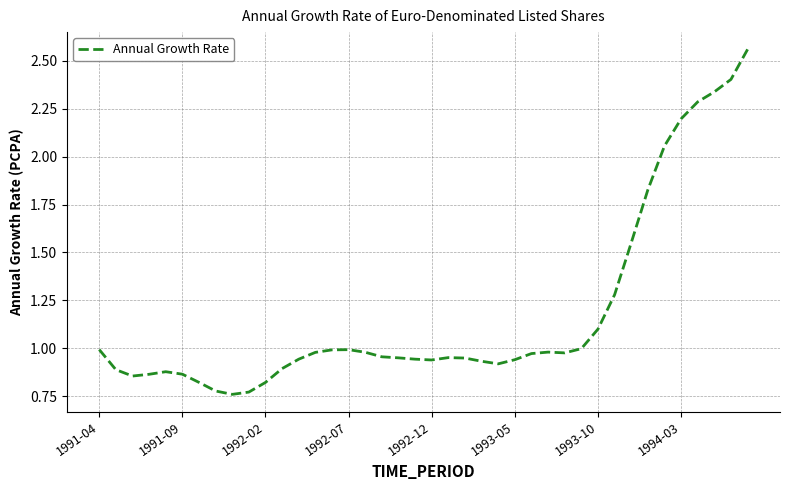

True or false: there are more than 0 points higher than both neighbors.

True